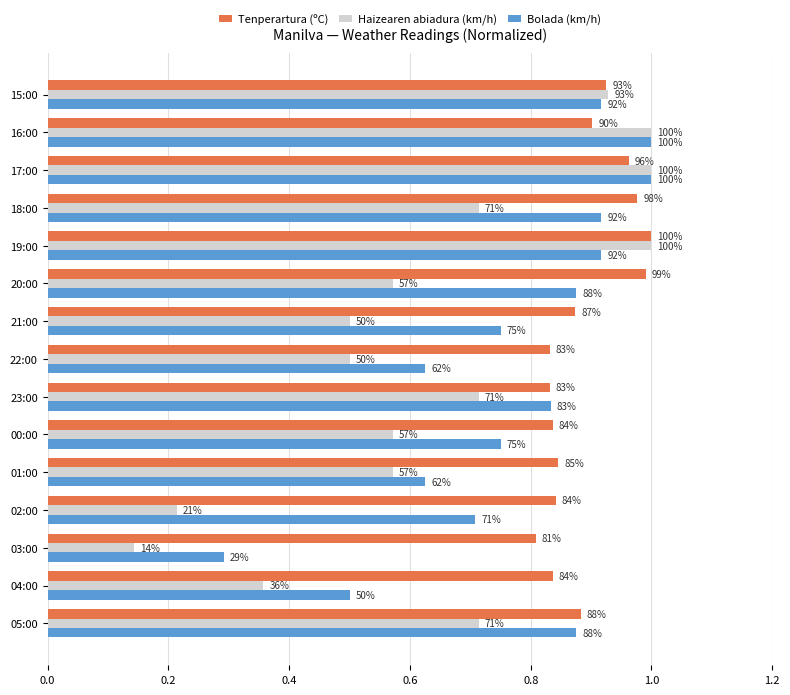

What is the value of the Haizearen abiadura (km/h) bar at the 6th from the left?

0.6